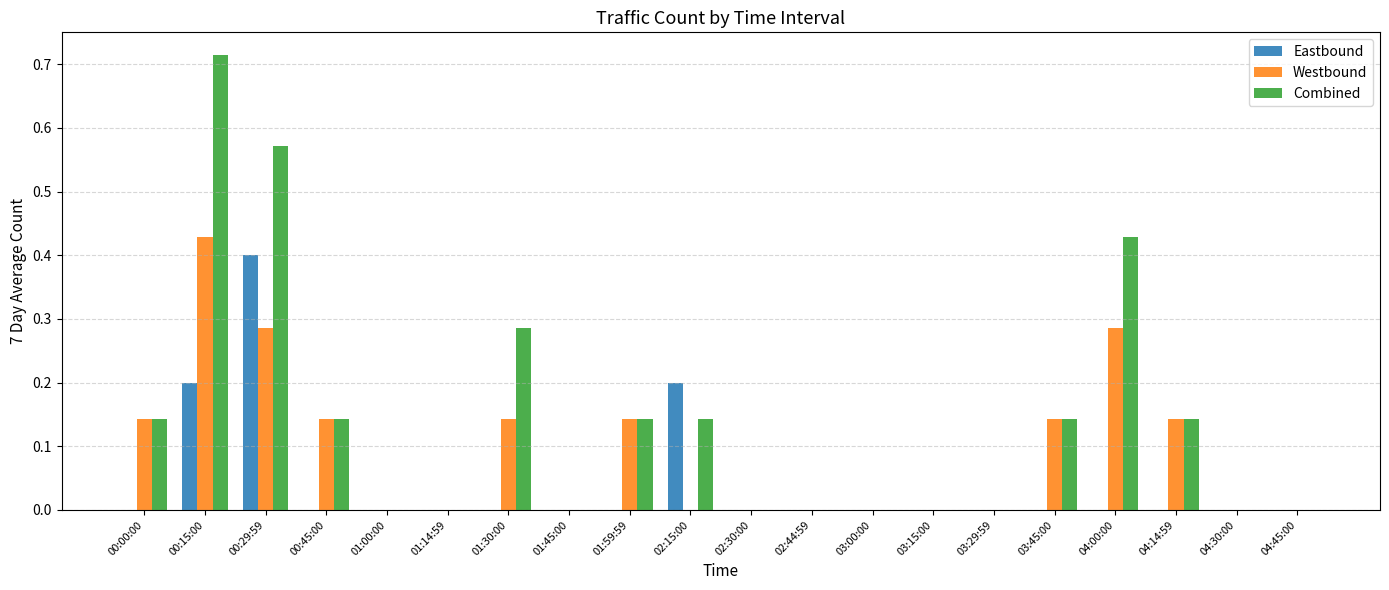

Which series has the largest total across all categories?

Combined